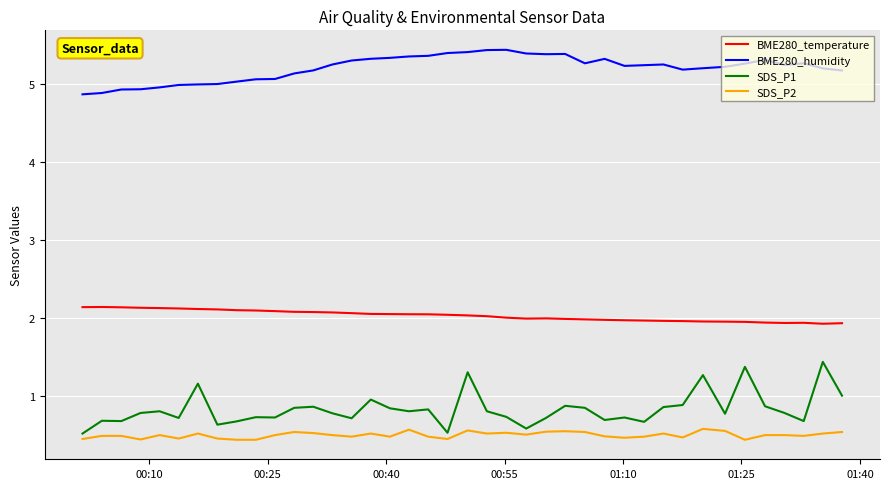

Which series has the largest range (max minus min)?

SDS_P1